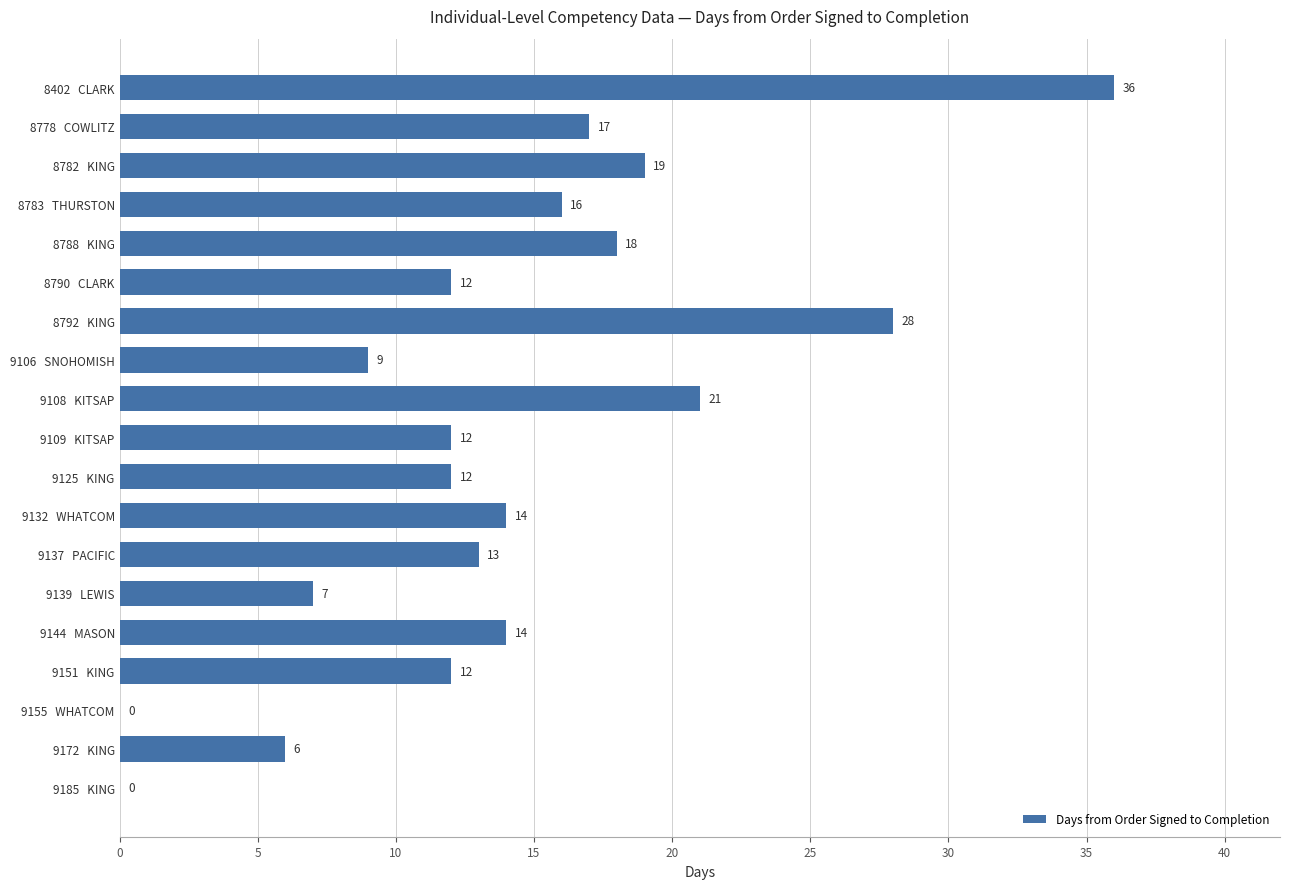

At which label is the value closest to 18?

8788   KING